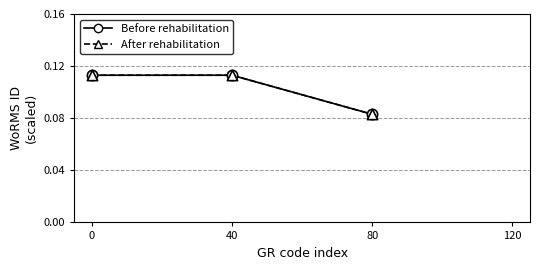

What is the total value across all series at 40?

0.2